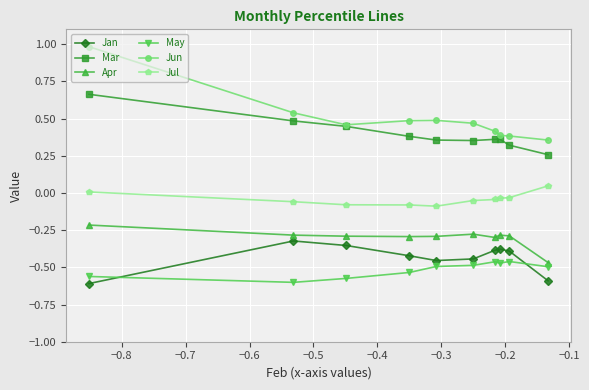

What is the maximum value shown in the chart?

1.0